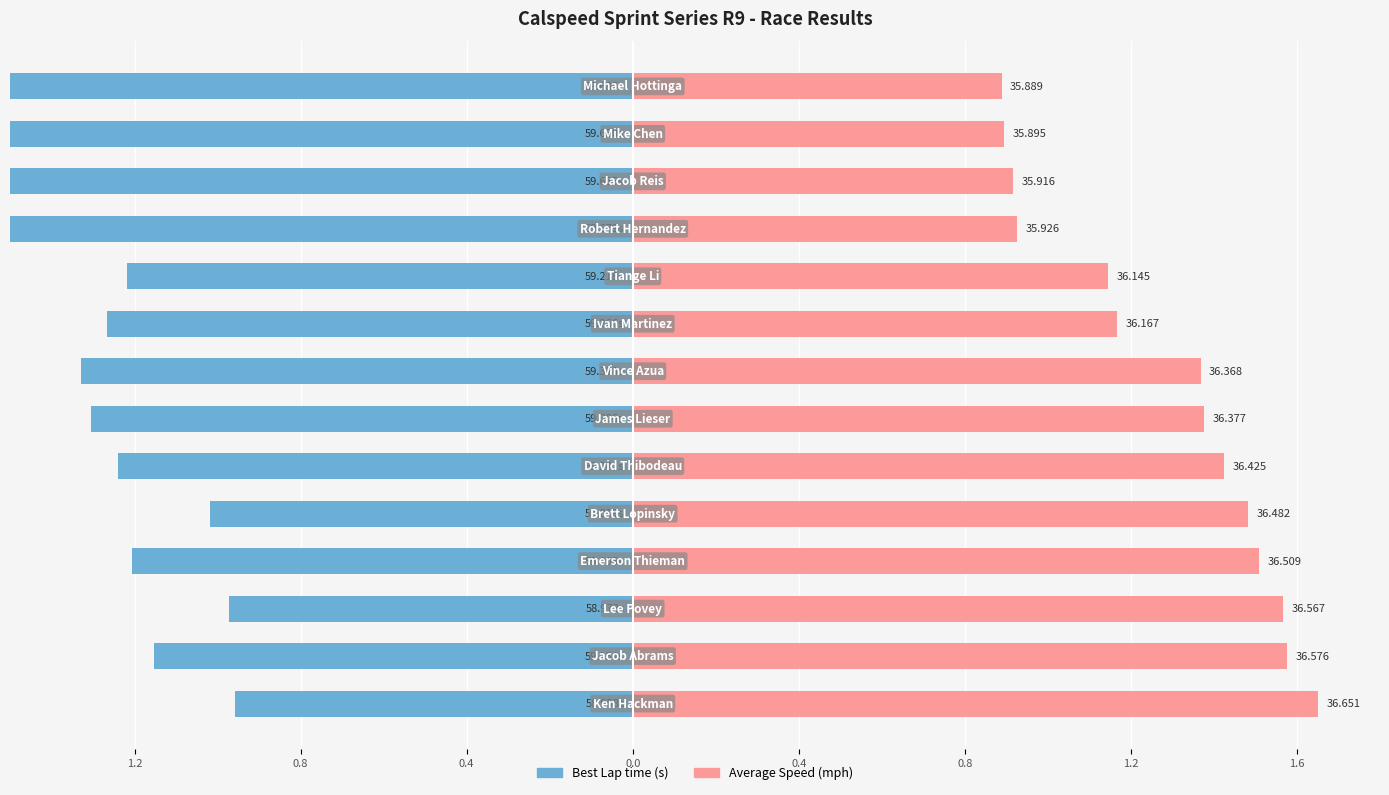

How many bars are there in each group?

2